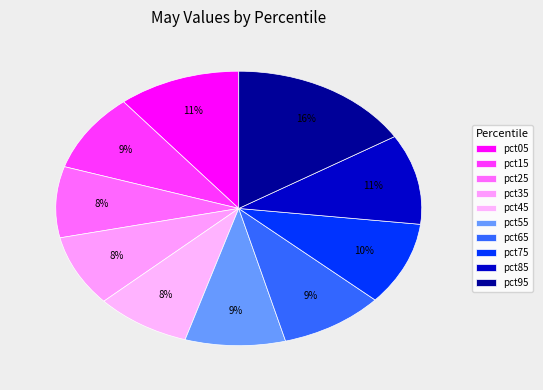

Which has a higher value, pct15 or pct85?

pct85